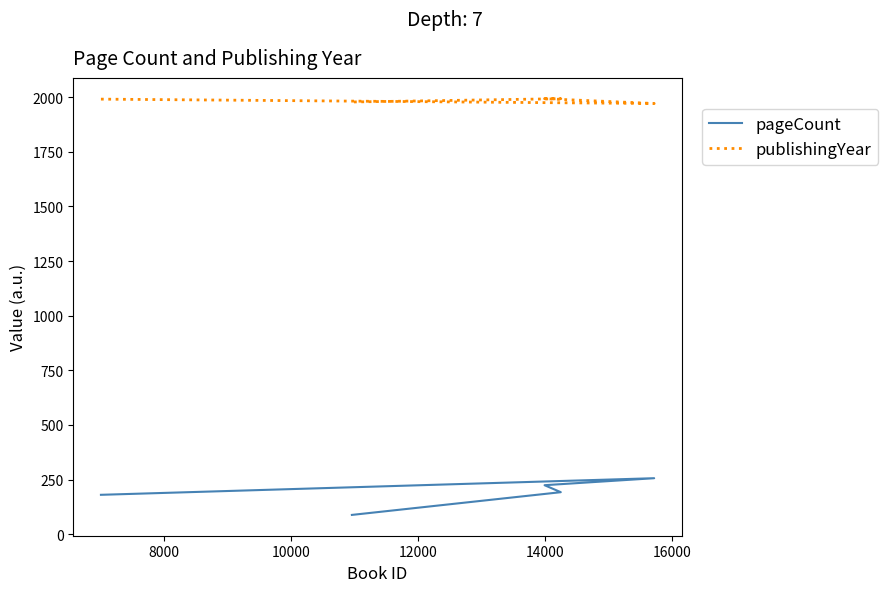

True or false: pageCount has more than 1 points higher than both neighbors.

False